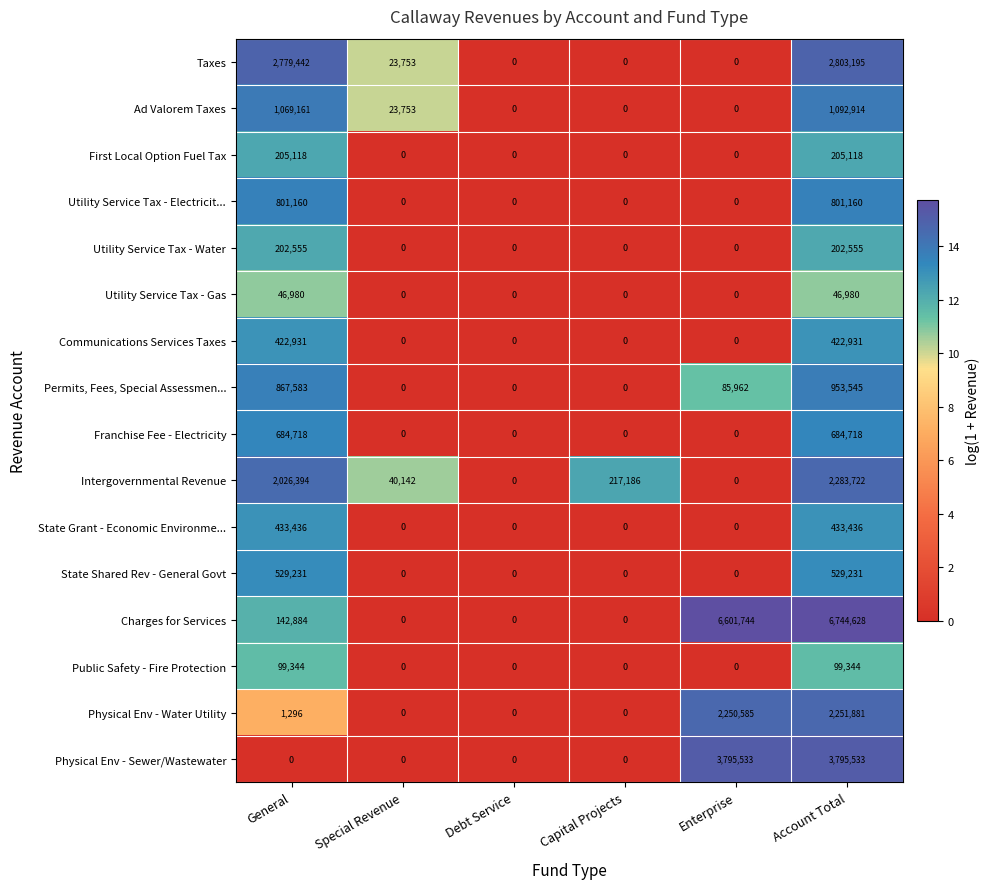

At which category is the sum across all series the highest?

Account Total